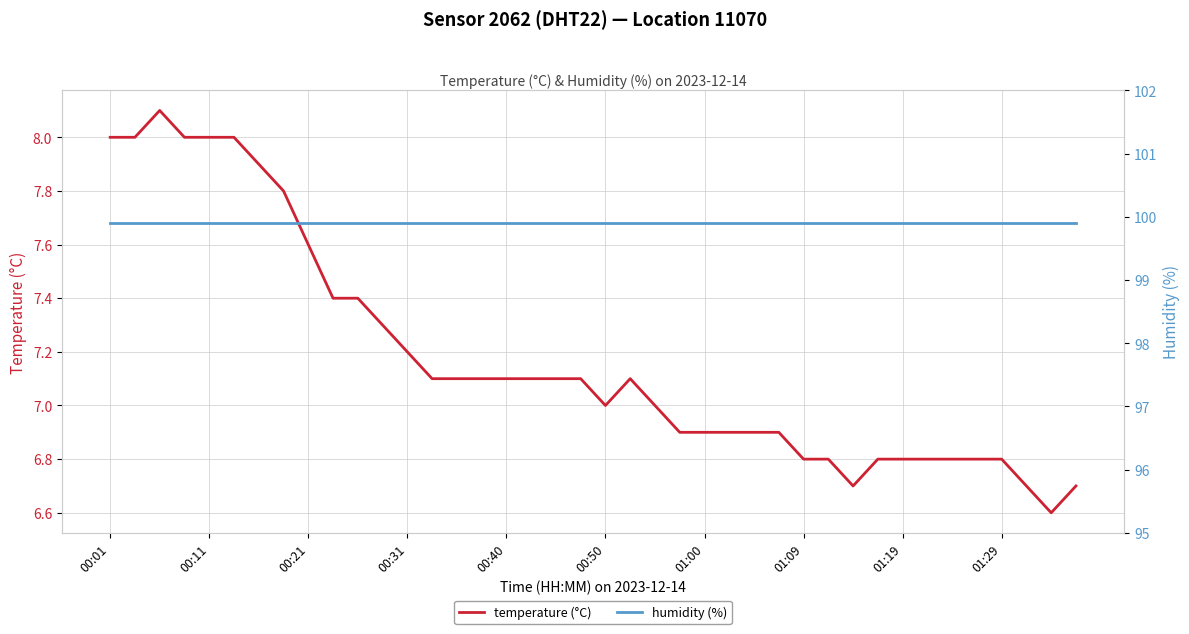

The temperature (°C) series shows 2.0 at 10. True or false?

False